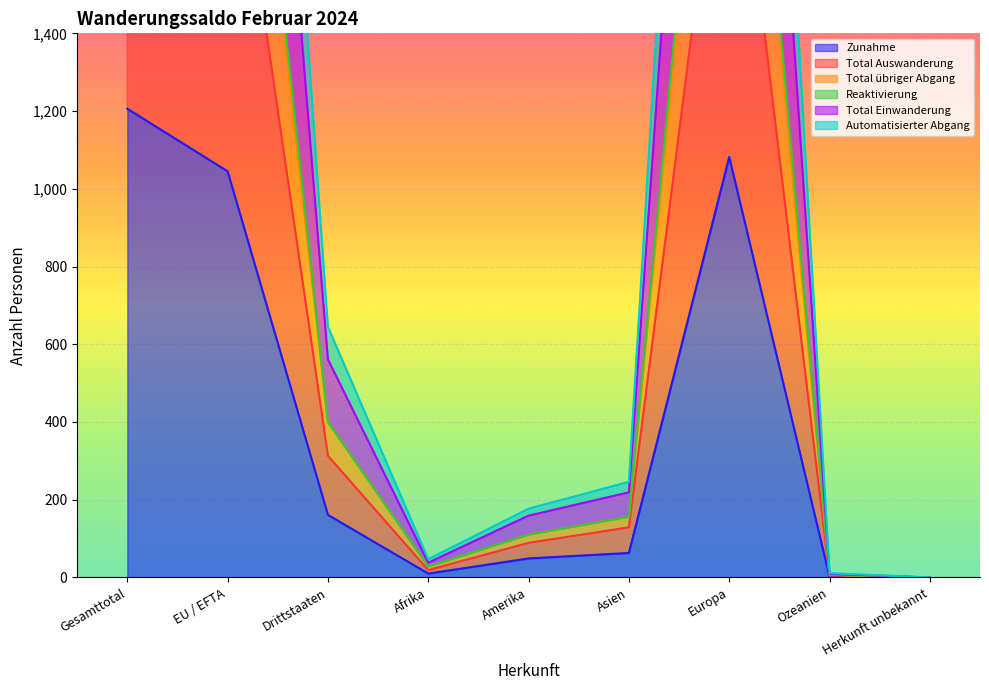

The Total Auswanderung series shows 1425 at Gesamttotal. True or false?

False